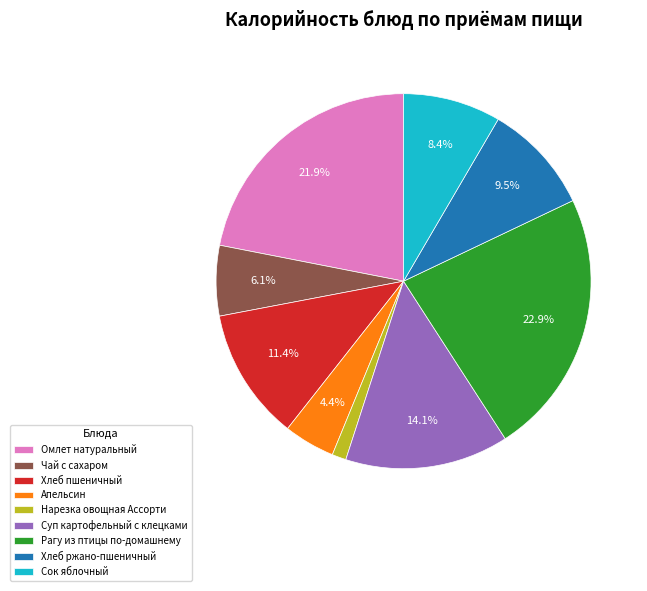

Is it true that Чай с сахаром is 6% of the pie?

True